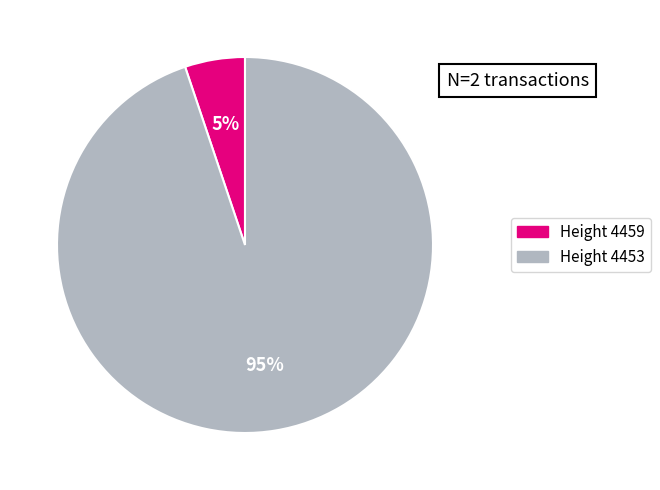

Count the number of slices in the pie.

2